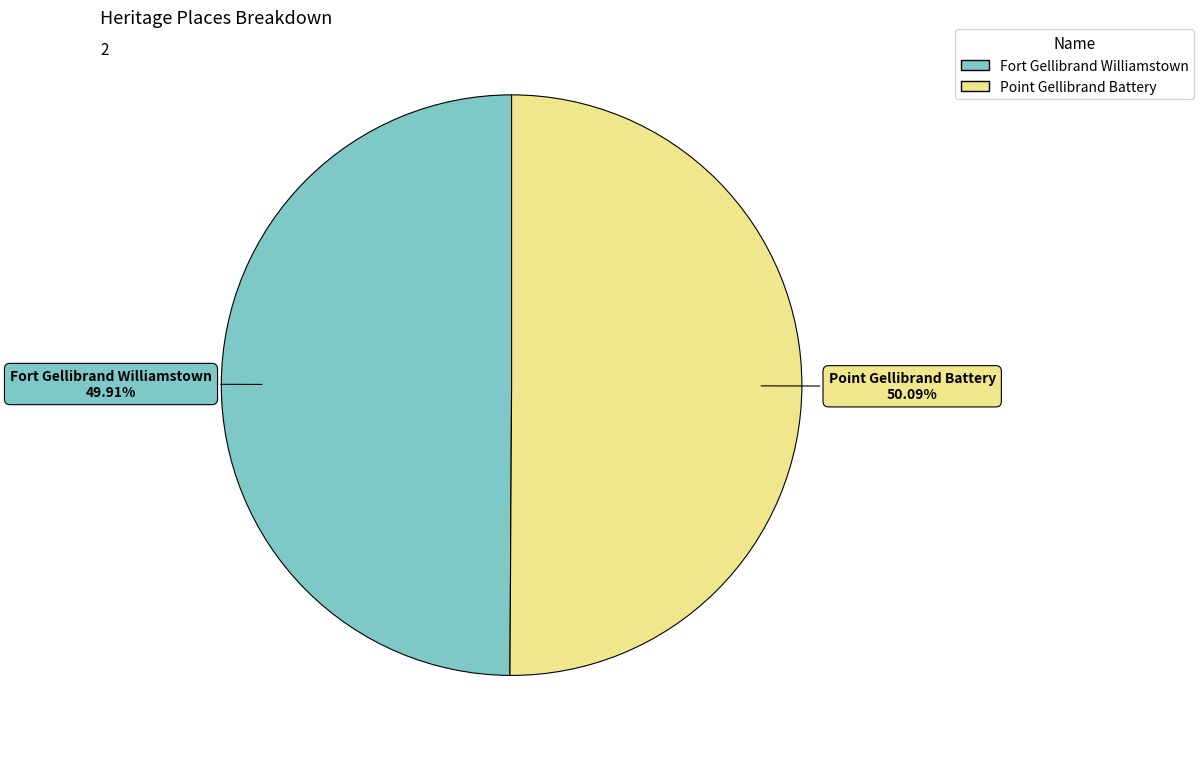

Approximately how many times larger is the value at Fort Gellibrand Williamstown compared to Point Gellibrand Battery?

1.0